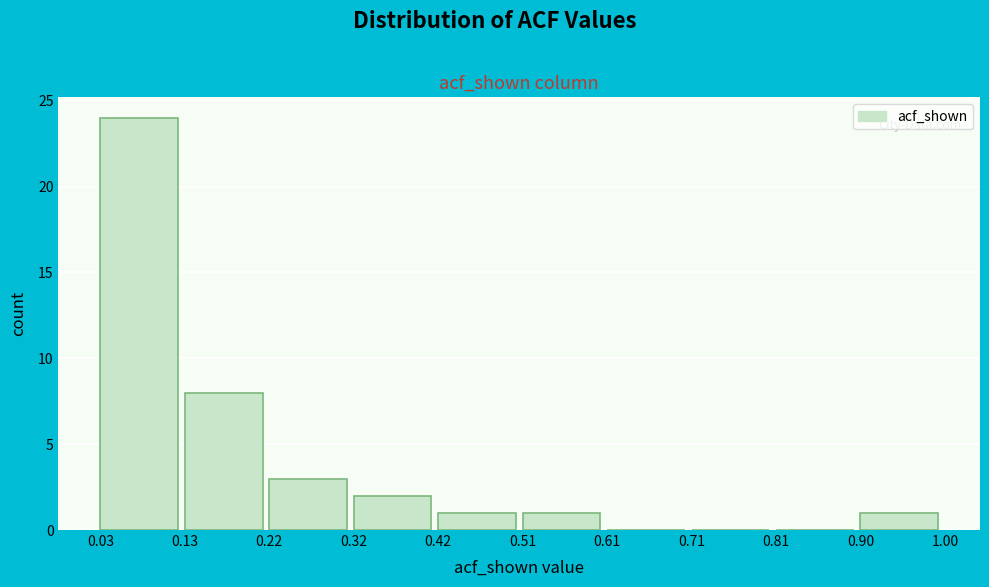

Over which range of the x-axis is the bar tallest?

0.03 to 0.13